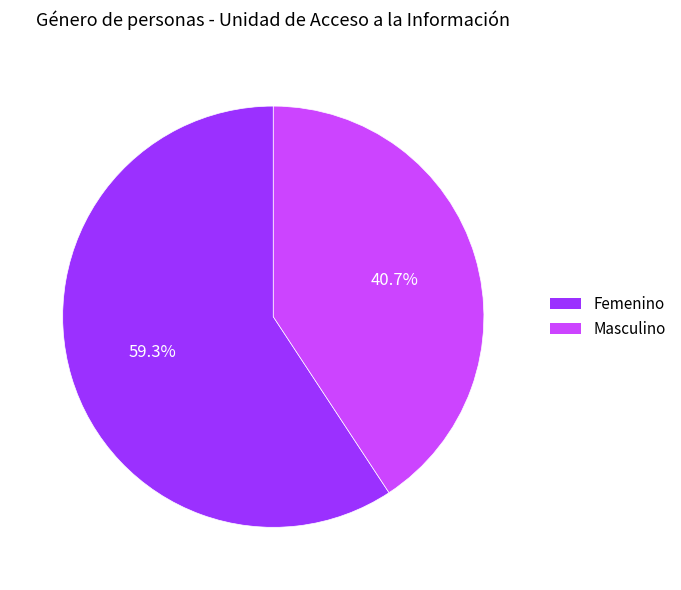

Which has a higher value, Masculino or Femenino?

Femenino